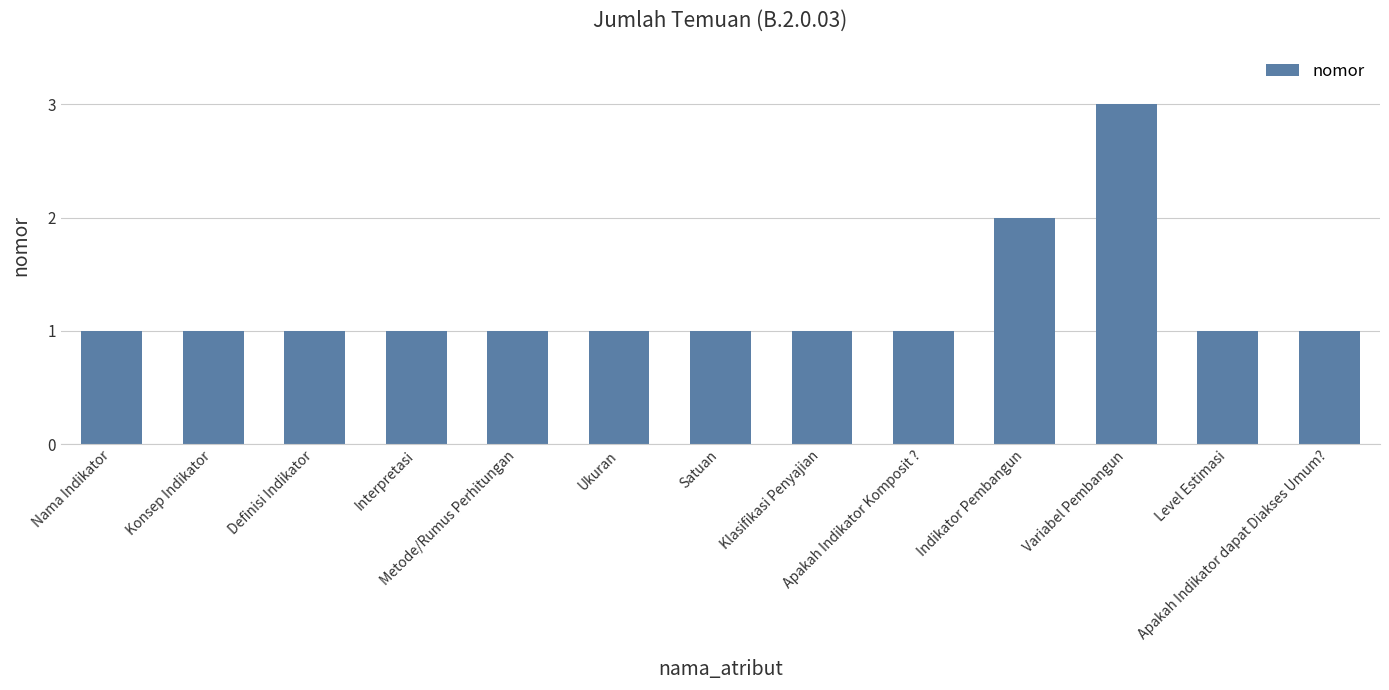

What is the sum of all values?

16